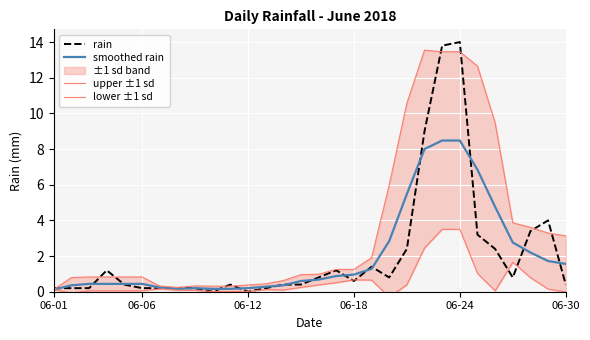

True or false: smoothed rain has a value of 0.2 at 9.

True